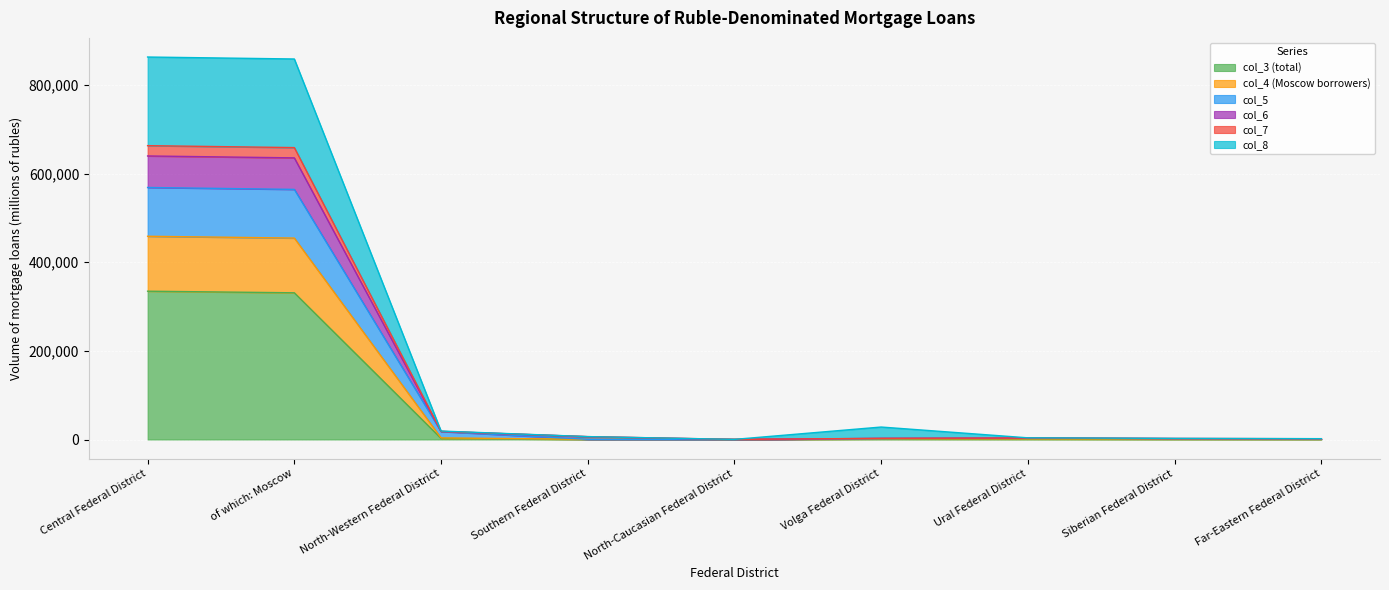

What position from the left is Siberian Federal District?

8